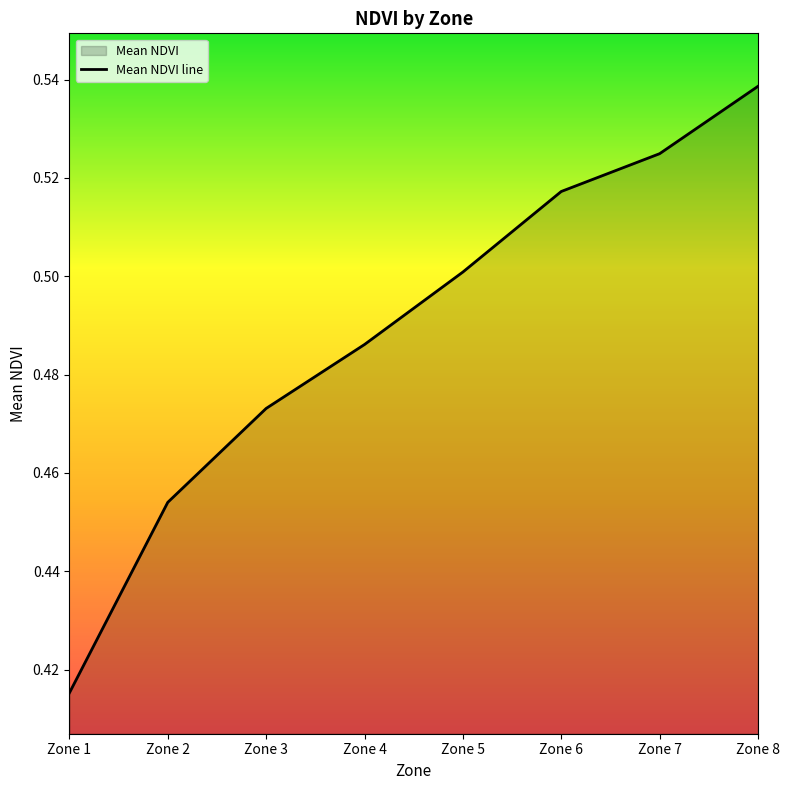

What is the change in value from Zone 1 to Zone 3?

+0.1